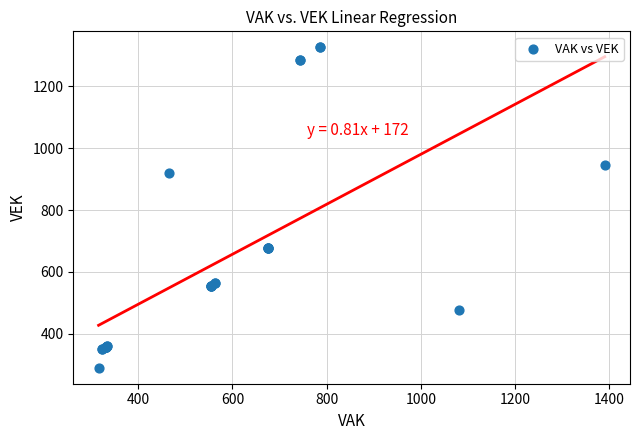

What Y value in the scatter plot is closest to 808?

919